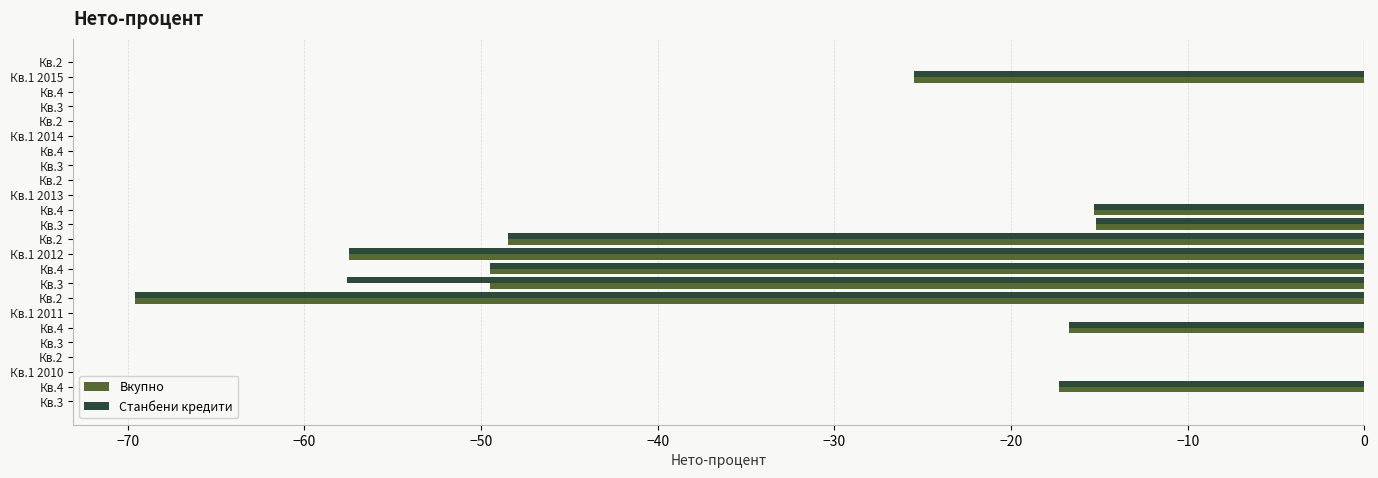

What is the difference between the second highest and minimum values in the Станбени кредити series?

69.6